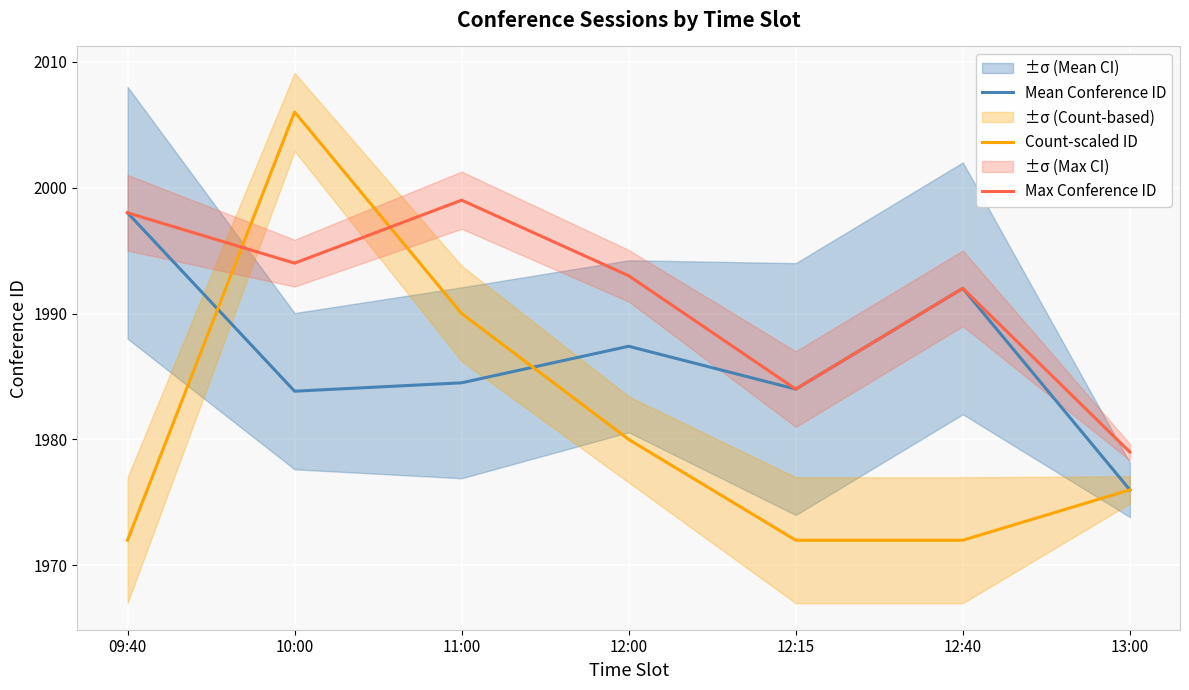

At which category does the chart reach its minimum across all series?

09:40